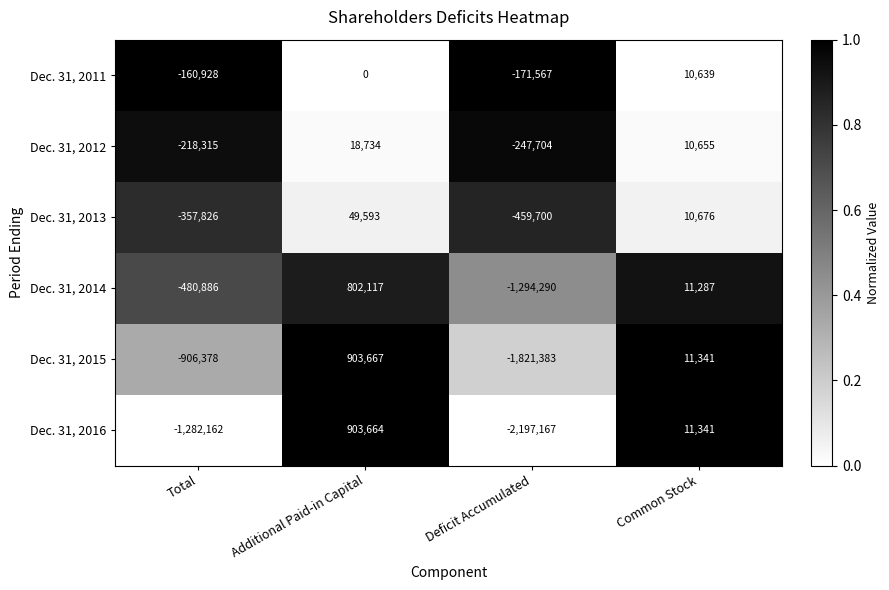

Reading left to right, transcribe all the data shown in this chart.

Dec. 31, 2011: -160928	0	-171567	10639
Dec. 31, 2012: -218315	18734	-247704	10655
Dec. 31, 2013: -357826	49593	-459700	10676
Dec. 31, 2014: -480886	802117	-1294290	11287
Dec. 31, 2015: -906378	903667	-1821383	11341
Dec. 31, 2016: -1282162	903664	-2197167	11341